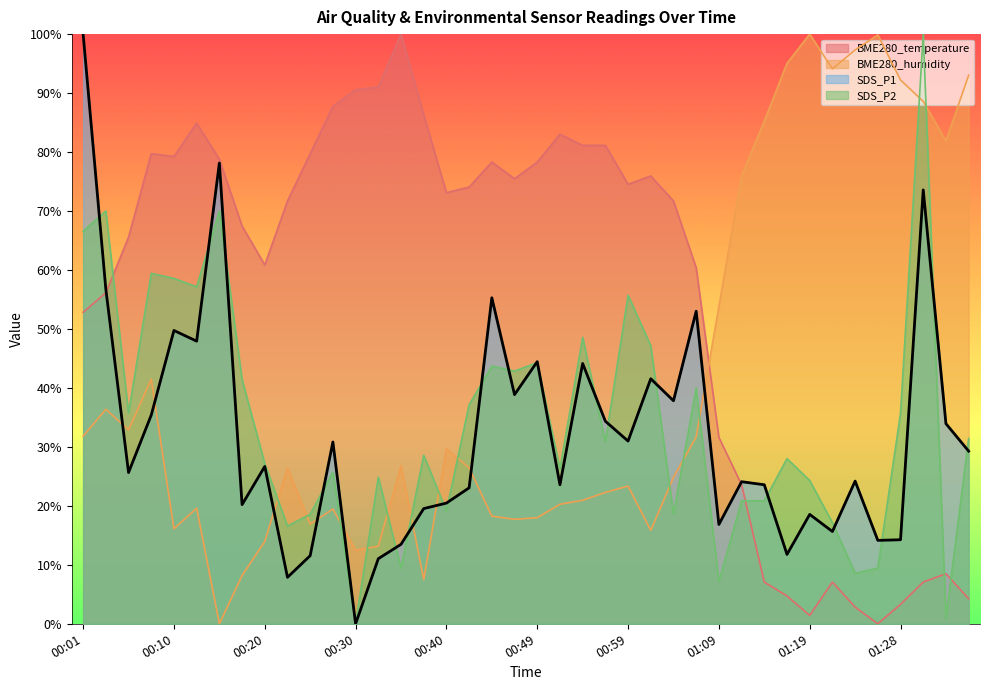

Reading right to left, what are all the values shown in this chart?

BME280_temperature: 4.2	8.5	7.1	3.3	0.0	2.8	7.1	1.4	4.7	7.1	23.6	31.6	60.4	71.7	75.9	74.5	81.1	81.1	83.0	78.3	75.5	78.3	74.1	73.1	86.3	100.0	91.0	90.6	87.7	79.7	71.7	60.8	67.5	78.8	84.9	79.2	79.7	65.6	56.1	52.8
BME280_humidity: 93.0	81.9	88.6	92.2	99.9	97.3	94.1	100.0	95.0	85.2	76.0	53.8	31.7	24.8	15.8	23.4	22.3	20.9	20.3	18.0	17.7	18.3	26.4	29.7	7.5	26.8	13.2	12.5	19.5	16.9	26.4	14.0	8.2	0.0	19.6	16.1	41.5	32.9	36.4	31.8
SDS_P1: 29.3	33.9	73.6	14.2	14.1	24.2	15.6	18.5	11.8	23.6	24.1	16.8	53.0	37.8	41.6	31.0	34.4	44.1	23.6	44.5	38.9	55.3	23.1	20.5	19.5	13.5	11.0	0.0	30.8	11.6	7.9	26.7	20.2	78.1	47.9	49.7	35.4	25.6	56.7	100.0
SDS_P2: 31.4	0.9	100.0	35.7	9.4	8.6	17.1	24.3	28.0	20.9	20.9	7.1	40.0	18.6	47.1	55.7	30.9	48.6	26.3	44.3	42.9	43.7	37.1	19.1	28.6	9.4	24.9	0.0	25.7	18.6	16.6	27.1	41.4	70.0	57.1	58.6	59.4	35.7	70.0	66.6